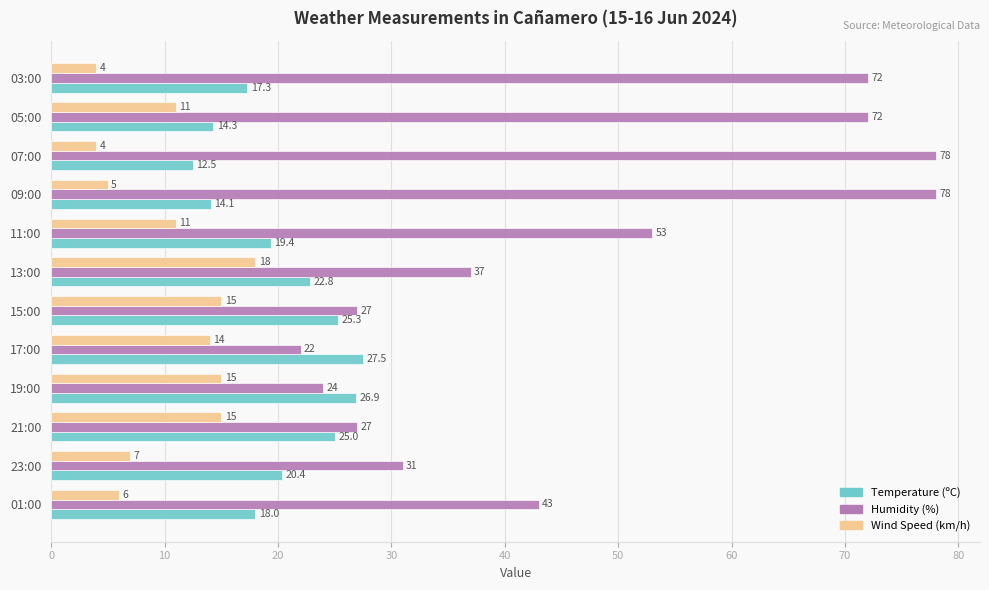

True or false: Humidity (%) has a value of 72.0 at 05:00.

True